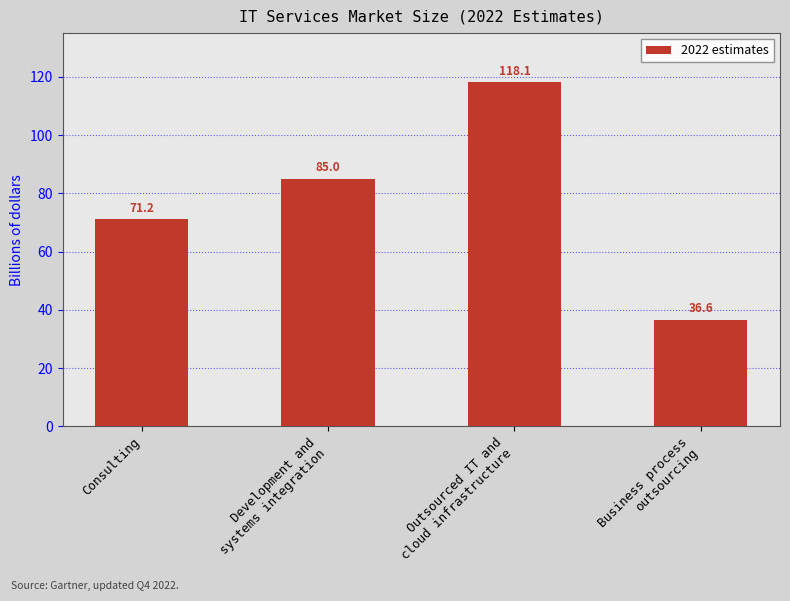

Reading right to left, what are all the values shown in this chart?

Business process
outsourcing=36.6	Outsourced IT and
cloud infrastructure=118.1	Development and
systems integration=85.0	Consulting=71.2